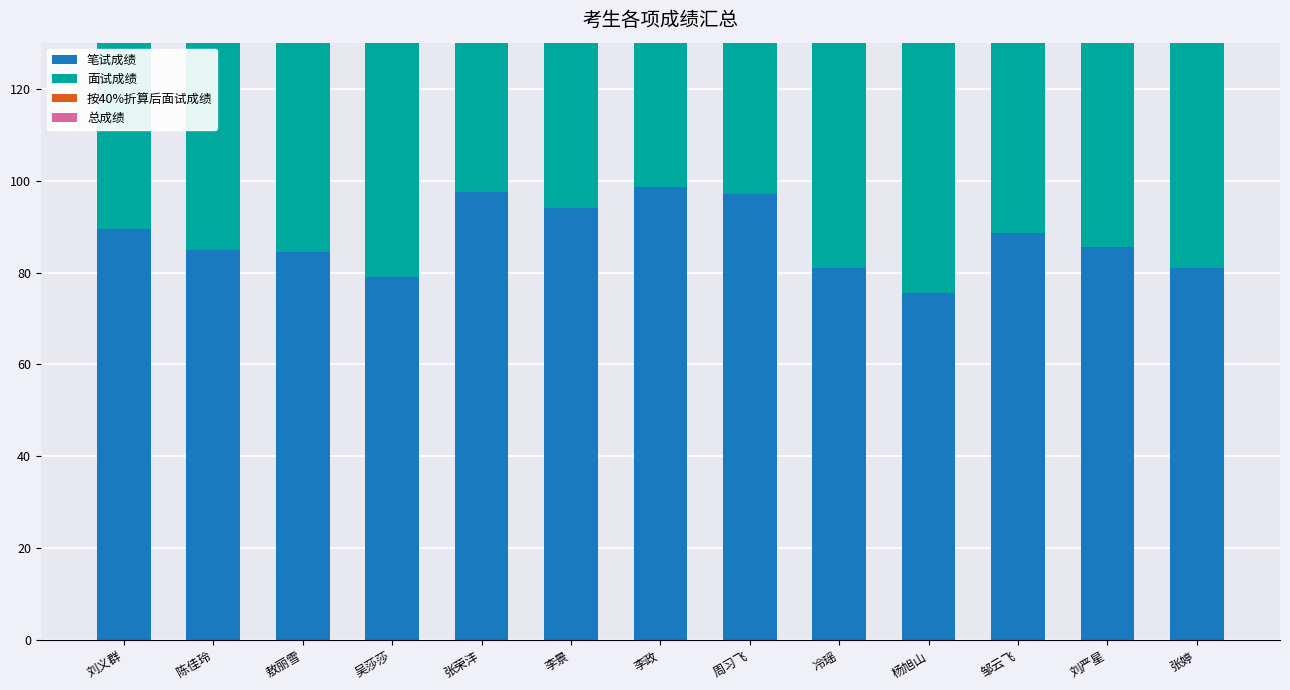

What is the value of the 按40%折算后面试成绩 bar at the 3rd from the left?

33.9